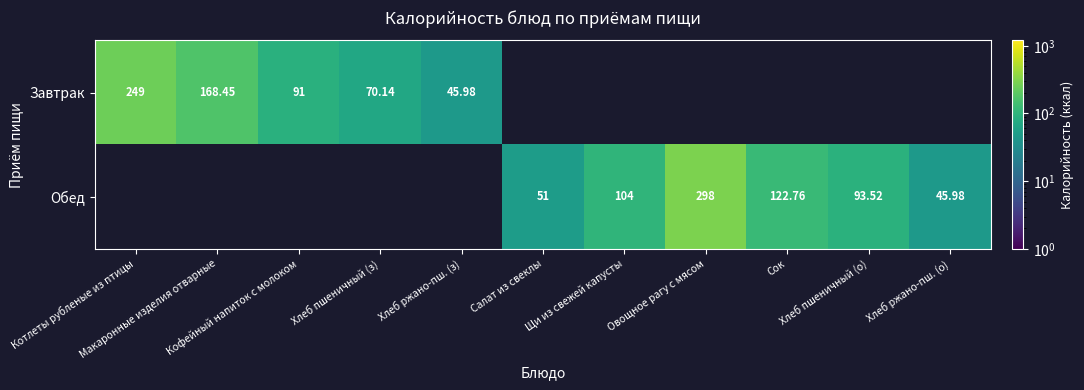

Where is Завтрак nearest to the value 147?

Макаронные изделия отварные